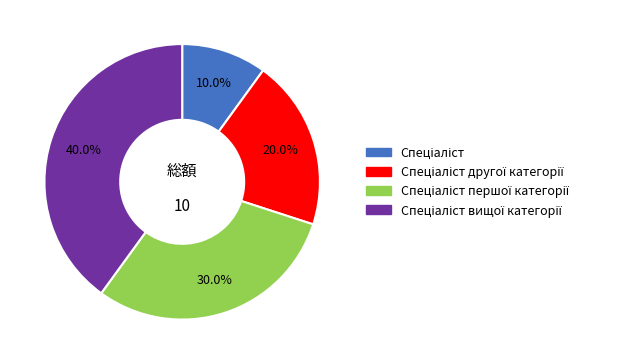

Is there a majority slice in this chart?

No